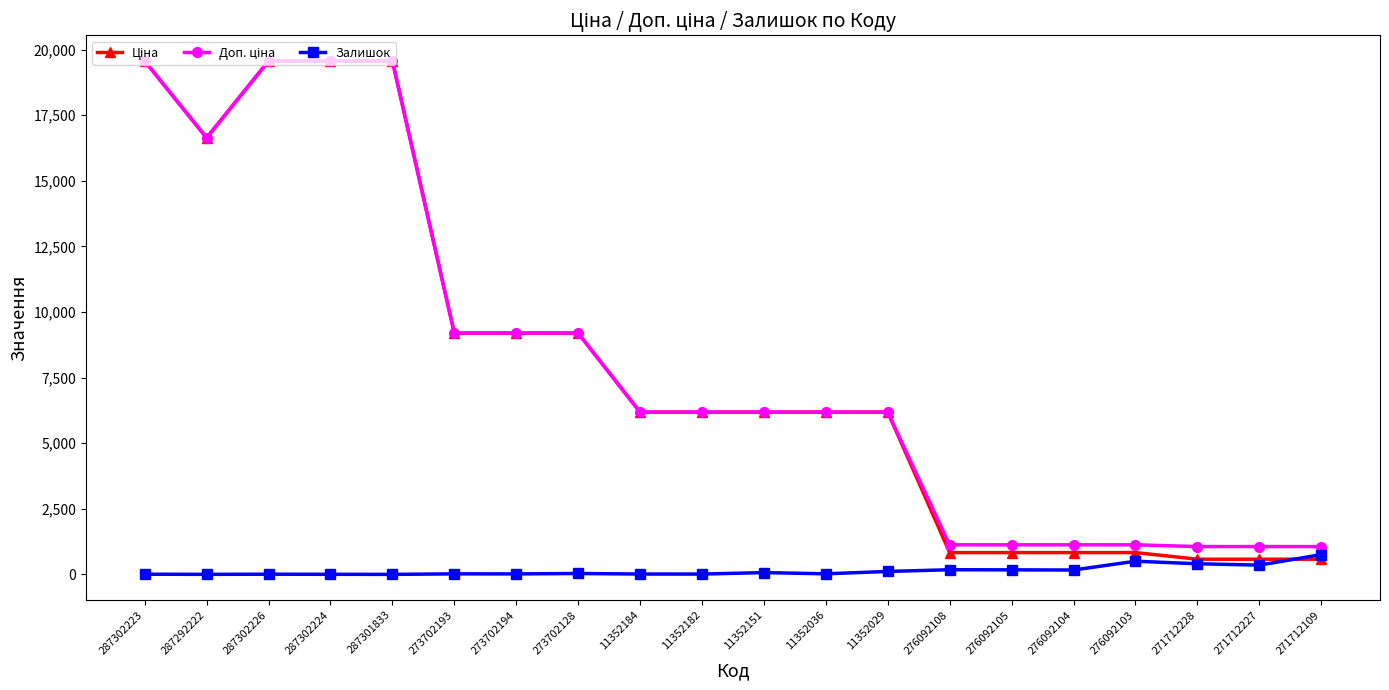

True or false: Залишок has a value of 752.0 at 271712109.

True